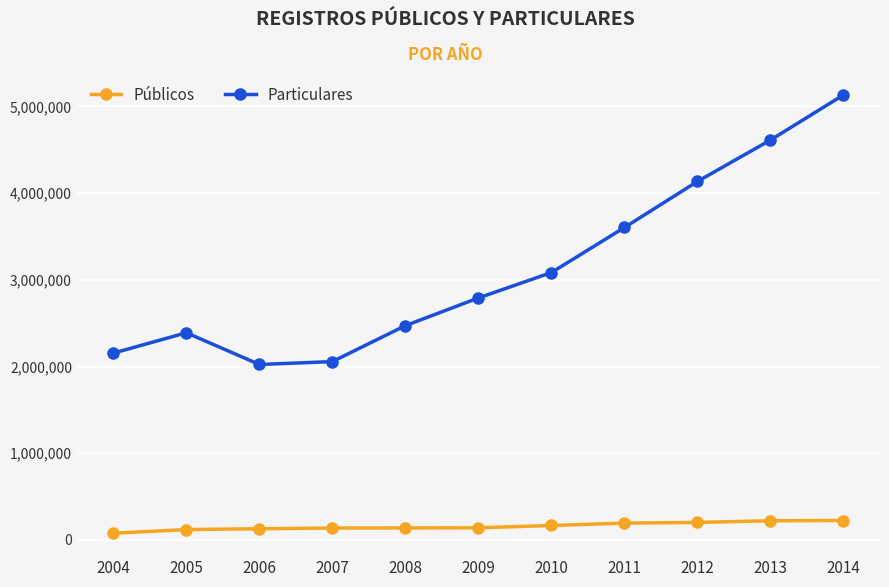

What is the value of the Públicos point at the 1st from the left?

77957